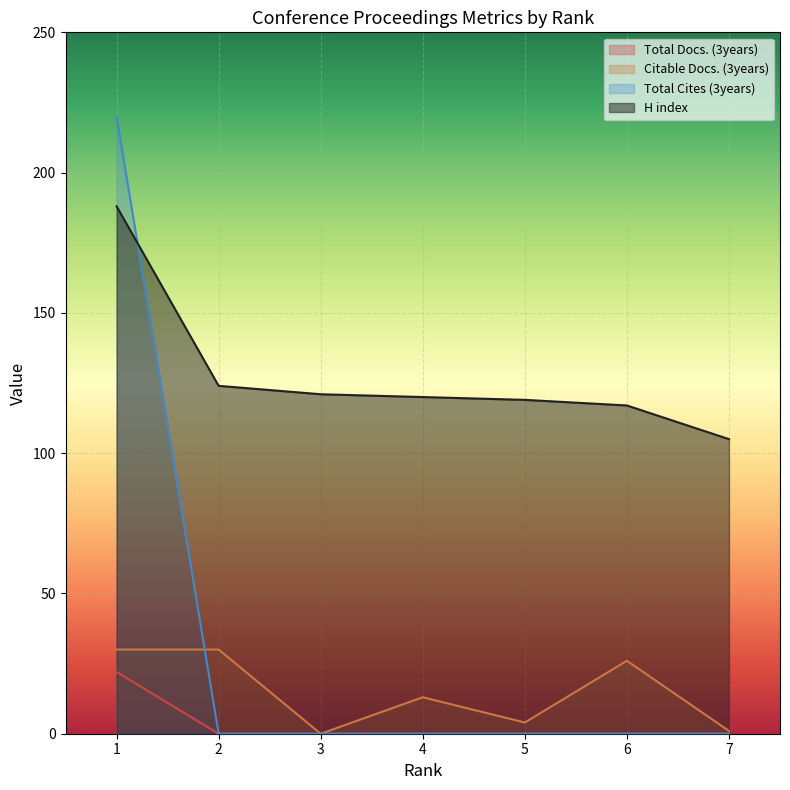

Which category has the lowest value across all series?

2